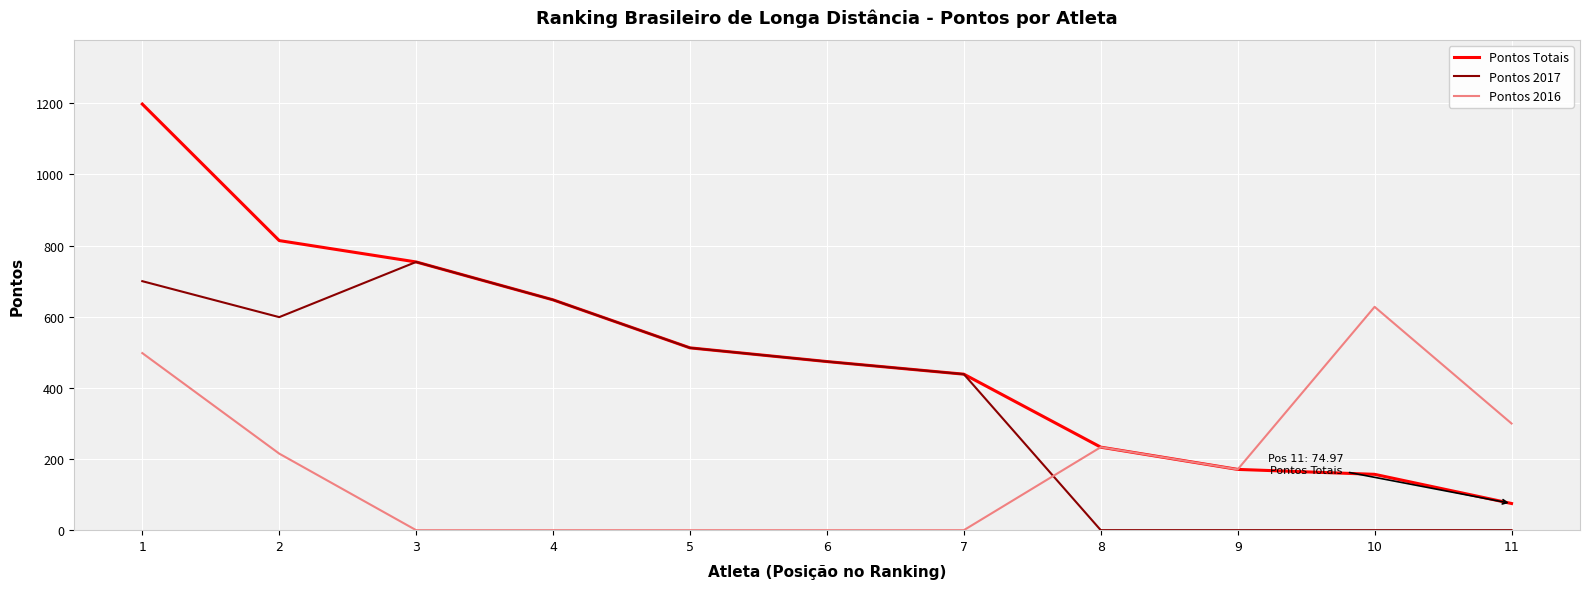

Reading left to right, extract all data points from this chart.

Pontos Totais: 1=1197.8	2=814.1	3=754.0	4=647.5	5=512.5	6=474.0	7=438.5	8=233.3	9=170.8	10=157.0	11=75.0
Pontos 2017: 1=700.0	2=598.9	3=754.0	4=647.5	5=512.5	6=474.0	7=438.5	8=0.0	9=0.0	10=0.0	11=0.0
Pontos 2016: 1=497.8	2=215.2	3=0.0	4=0.0	5=0.0	6=0.0	7=0.0	8=233.3	9=170.8	10=627.8	11=299.9